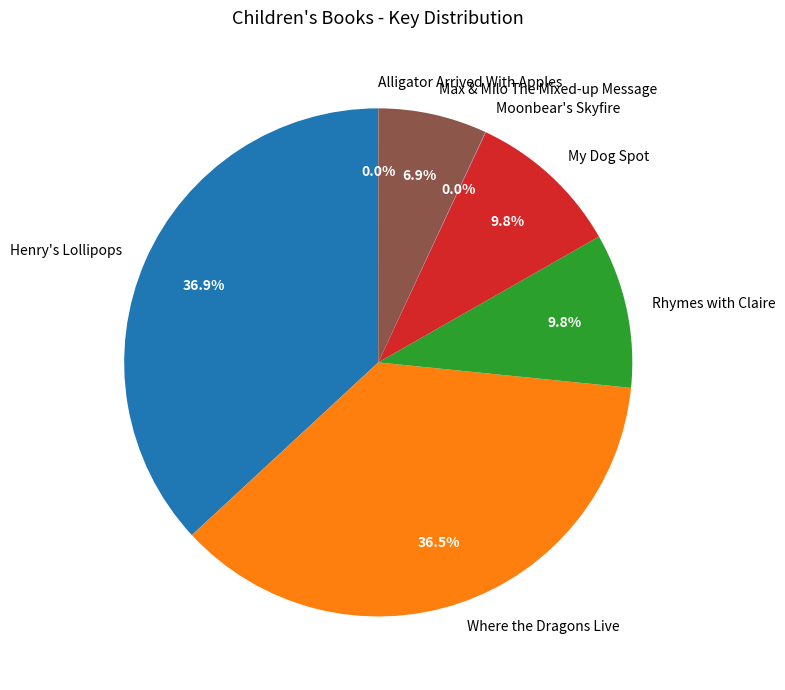

Do Max & Milo The Mixed-up Message and Henry's Lollipops together represent more than half of the pie?

No